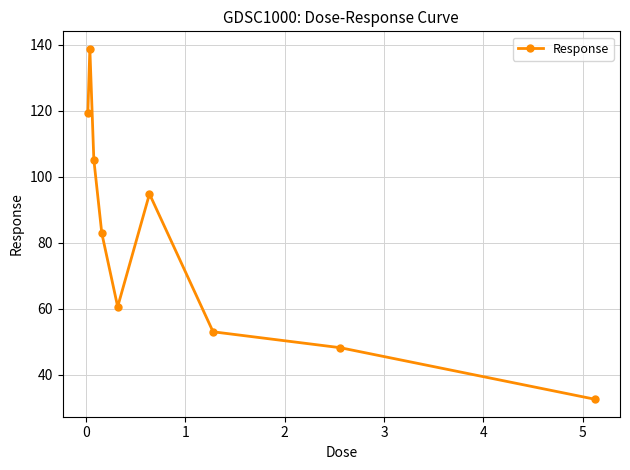

What is the difference between the maximum and minimum values?

106.1